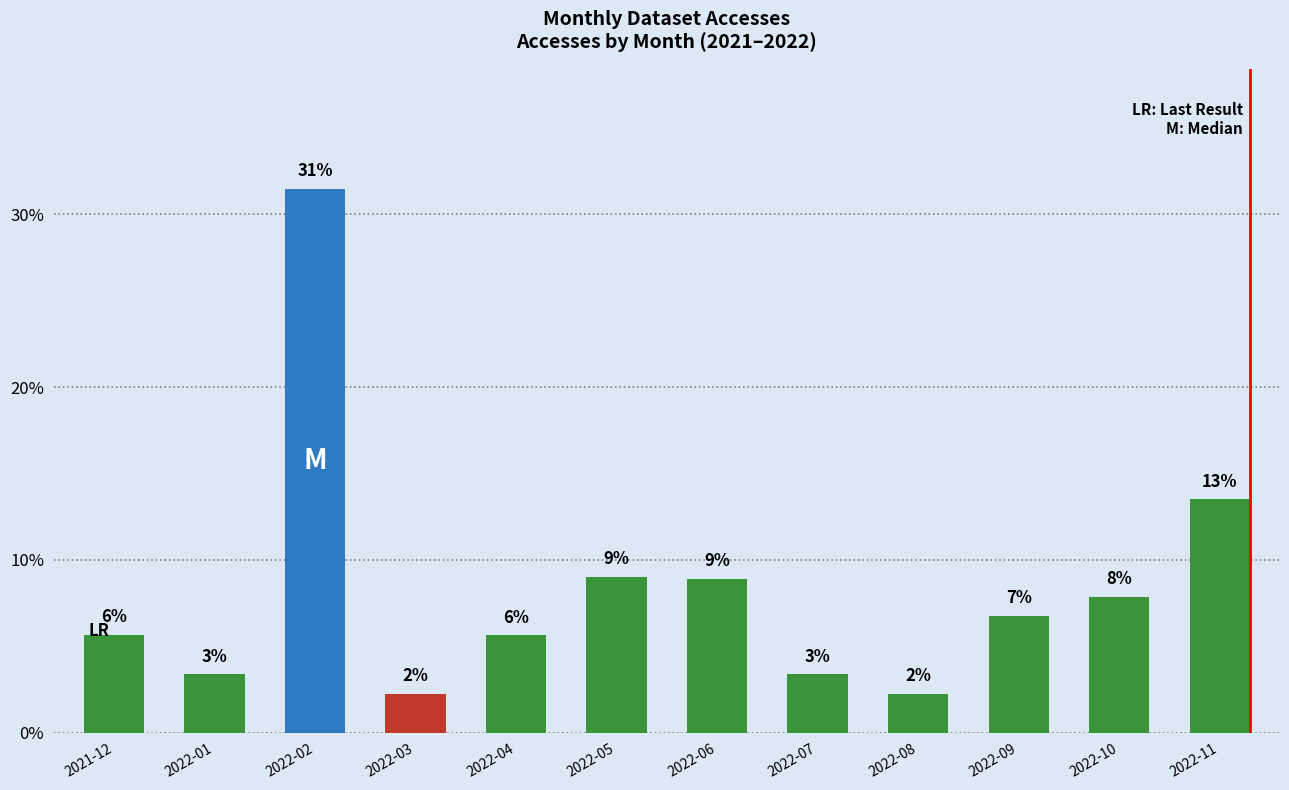

List the labels in order of value, smallest first.

2022-03, 2022-08, 2022-01, 2022-07, 2022-04, 2021-12, 2022-09, 2022-10, 2022-06, 2022-05, 2022-11, 2022-02